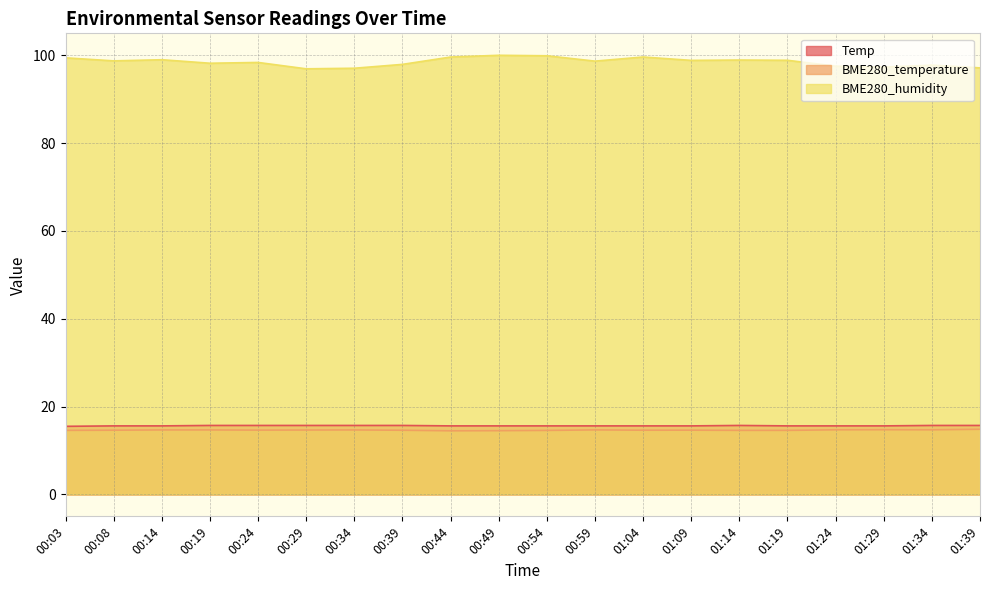

How many lines are shown in the chart?

3